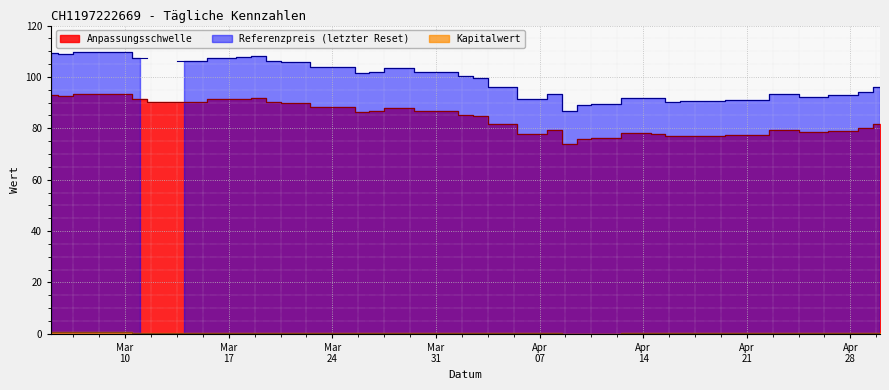

What are all the series names shown in the legend?

Anpassungsschwelle, Referenzpreis (letzter Reset), Kapitalwert